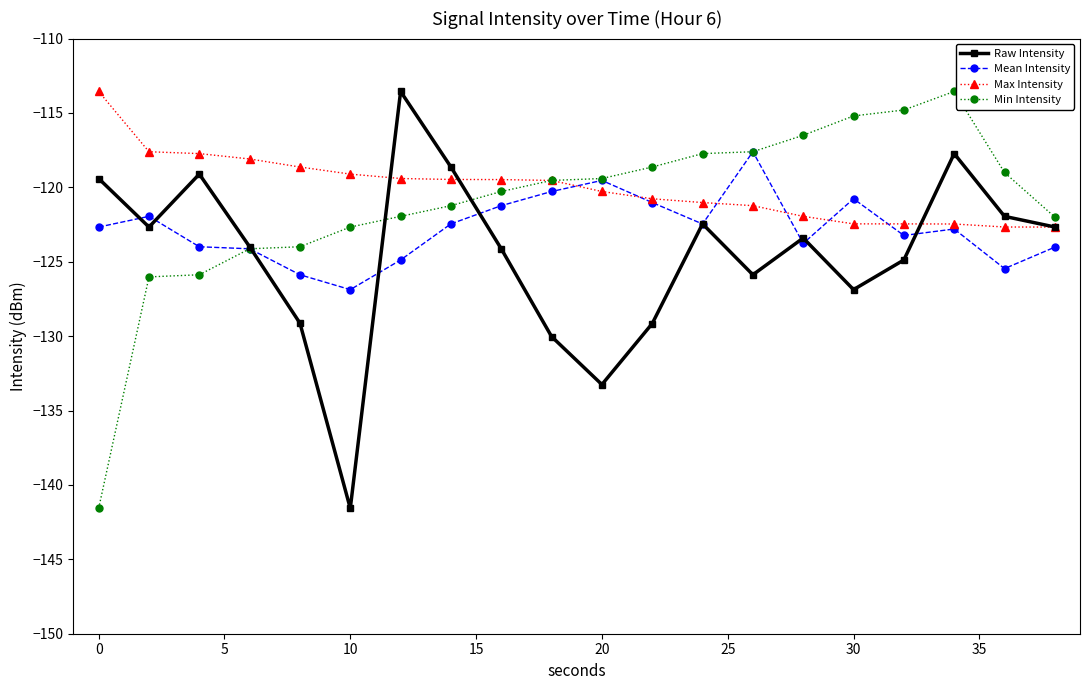

What is the greatest value displayed?

-113.6